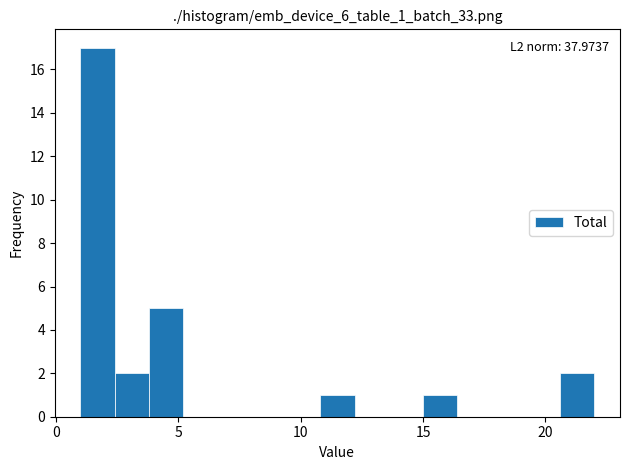

Read against the x-axis, roughly where is the centre of the tallest bar?

1.5